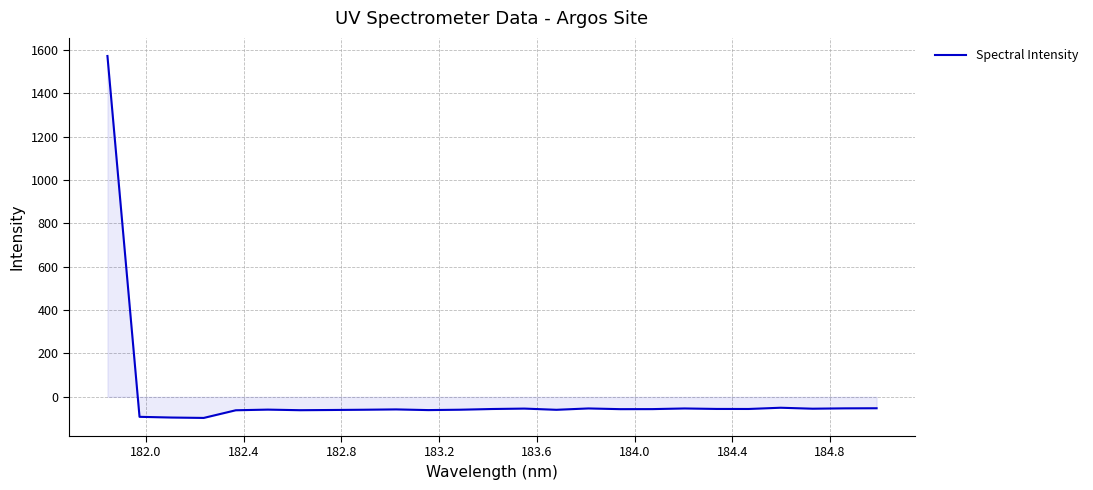

What is the maximum value shown in the chart?

1572.3